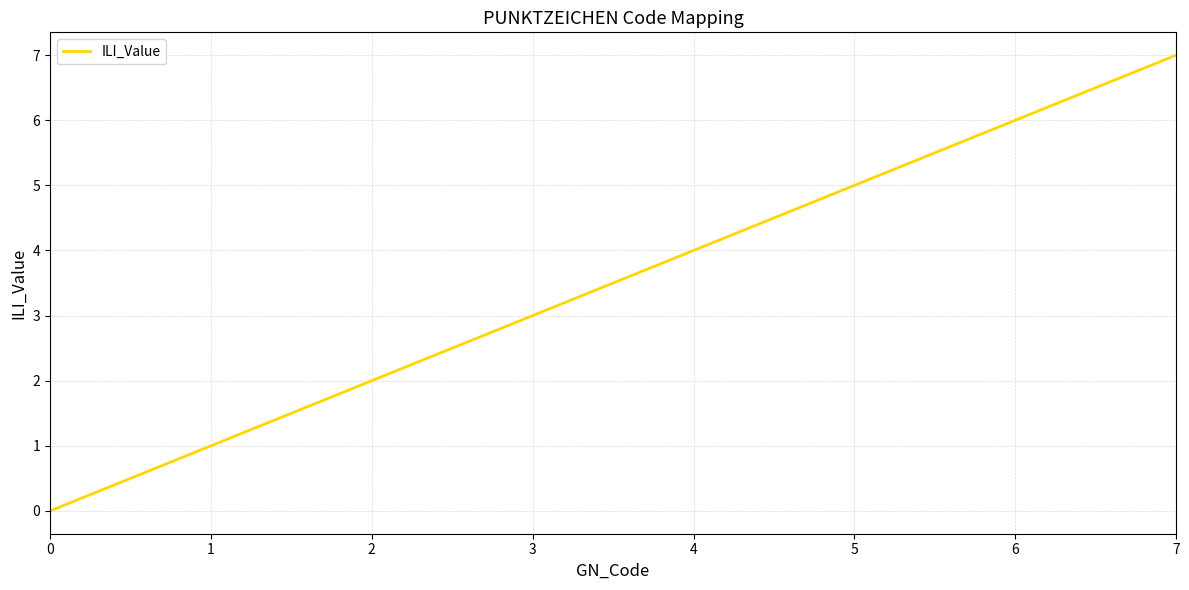

True or false: there are more than 1 points higher than both neighbors.

False